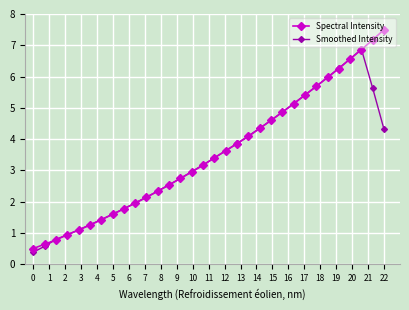

List the series in order of their overall mean, lowest first.

Smoothed Intensity, Spectral Intensity